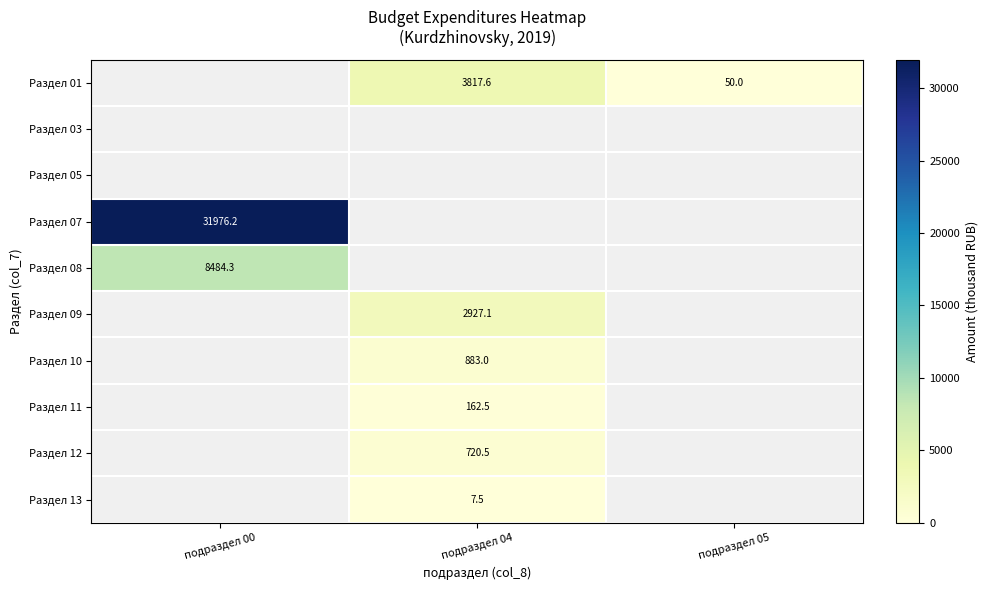

True or false: Раздел 01 has a value of 50.0 at подраздел 05.

True